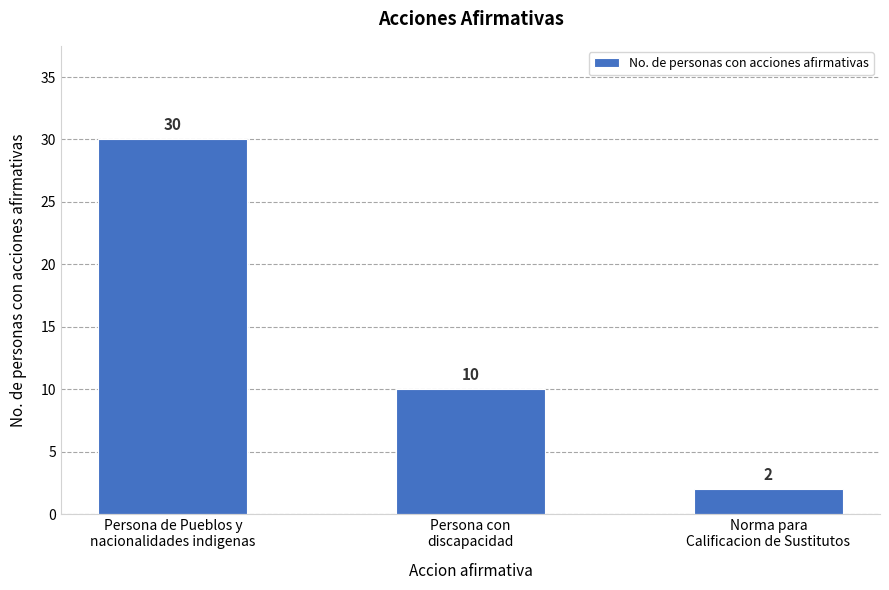

What is the difference between the maximum and minimum values?

28